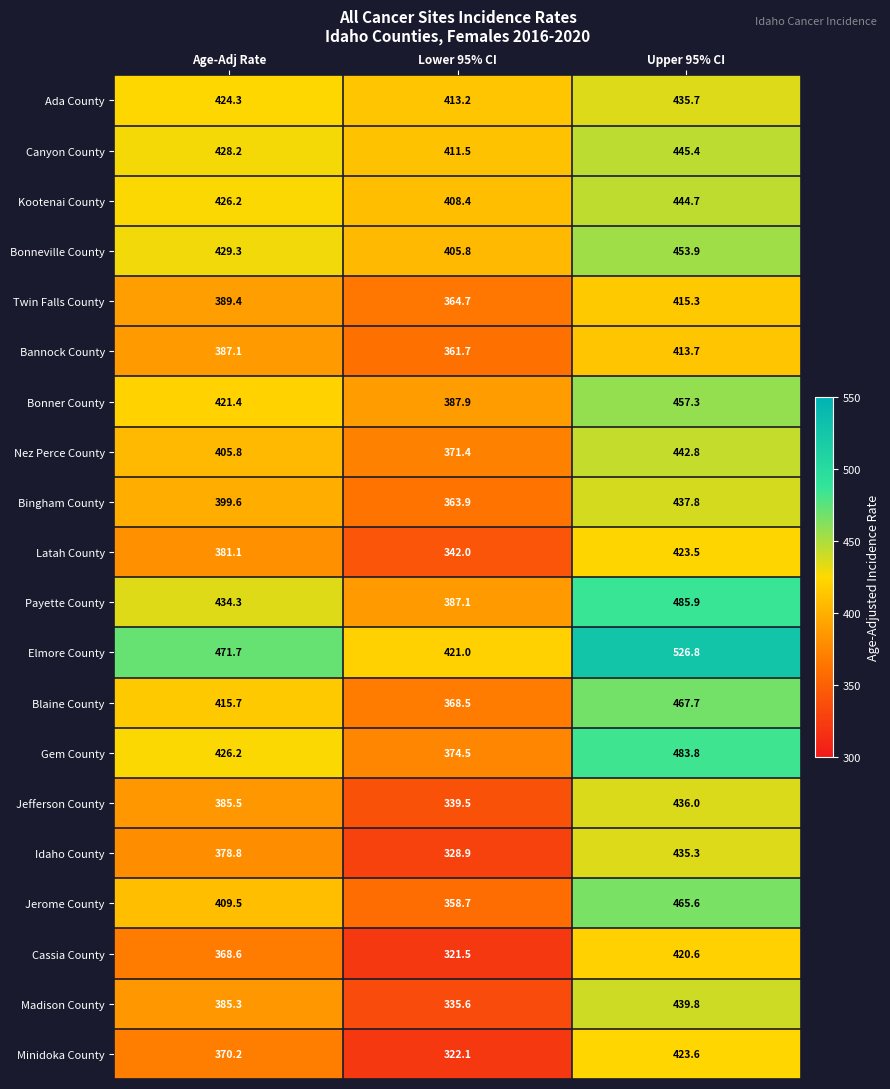

What is the sum of the Bonner County values at Lower 95% CI and Upper 95% CI?

845.2